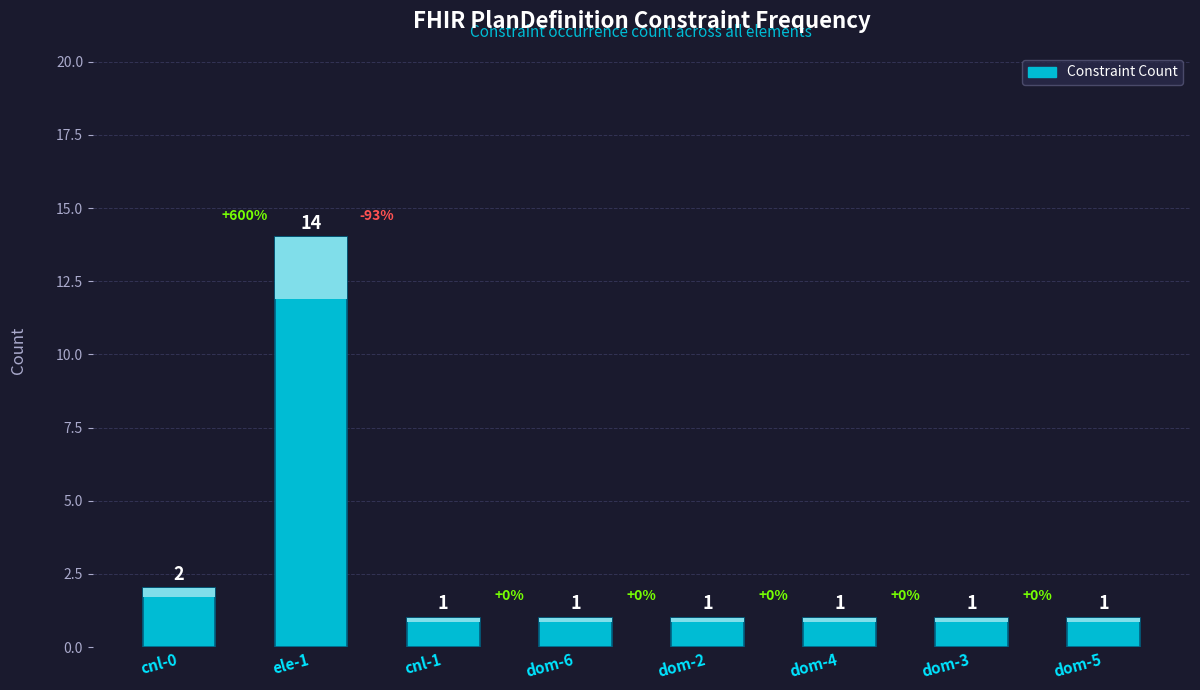

What is the greatest value displayed?

14